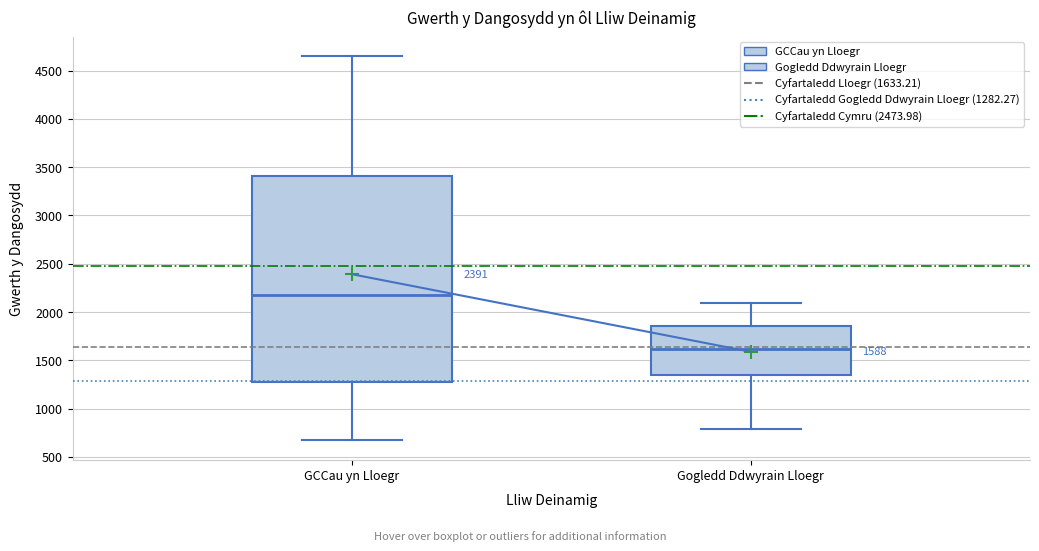

Comparing the boxes themselves (not the whiskers), which one is the tallest?

GCCau yn Lloegr